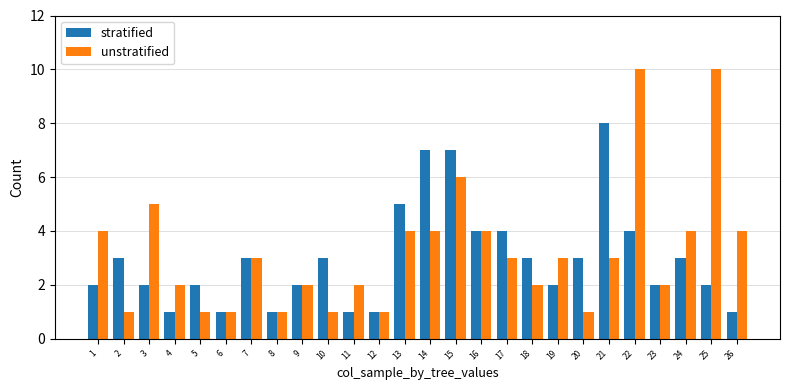

What is the approximate value of stratified at 17?

4